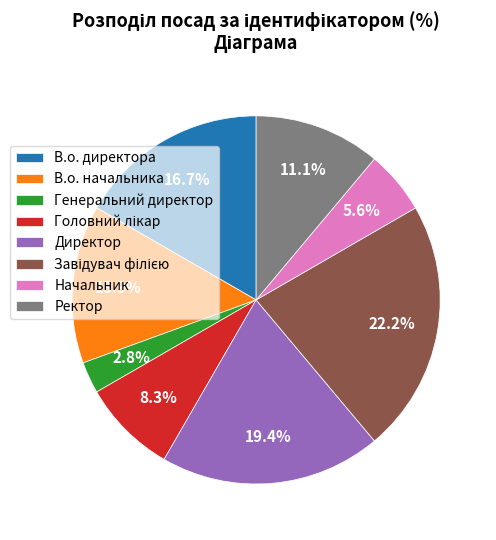

Is В.о. начальника the majority of the pie?

No